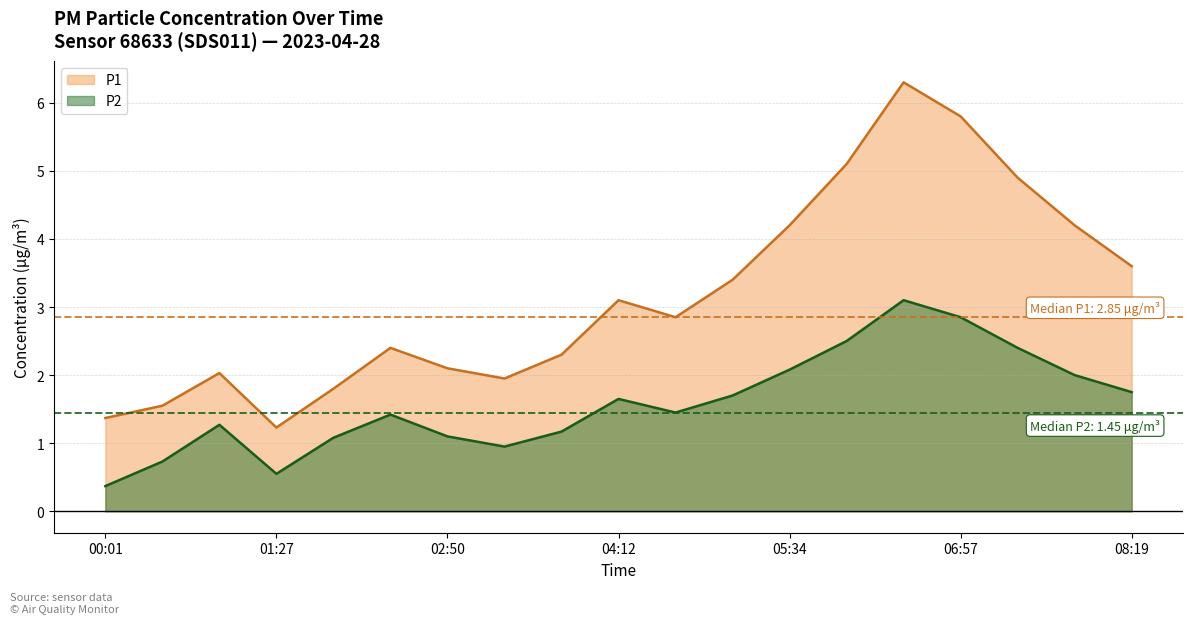

The value of P1 at 06:57 is 7.9. True or false?

False